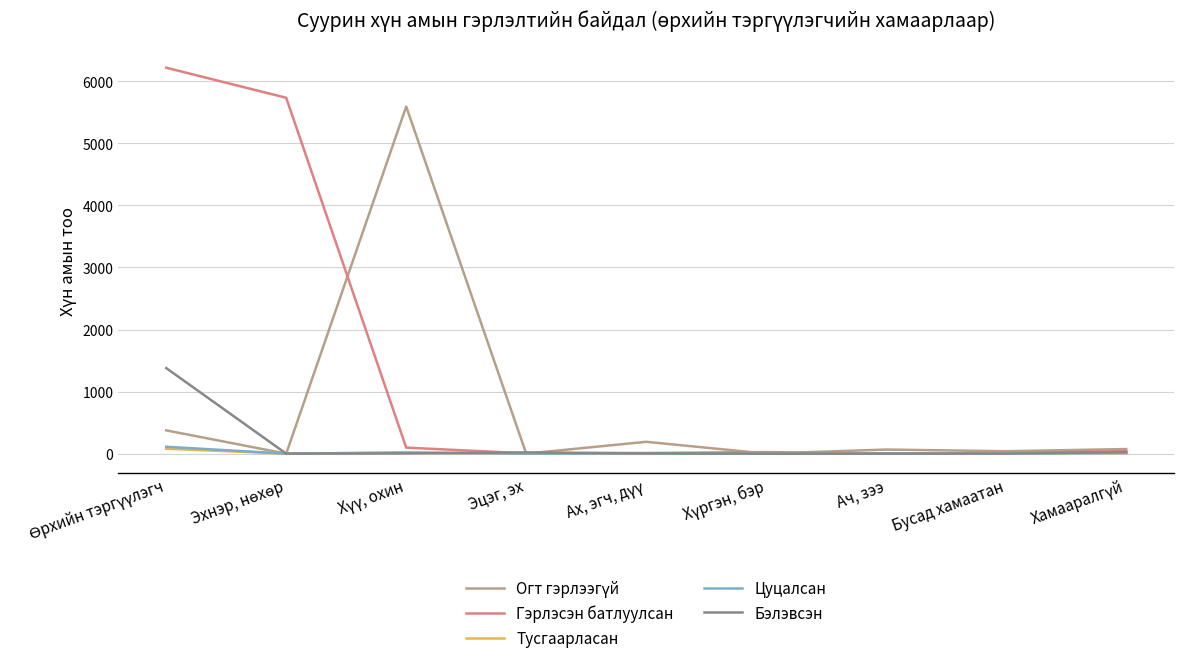

Which series has the widest spread of values?

Гэрлэсэн батлуулсан